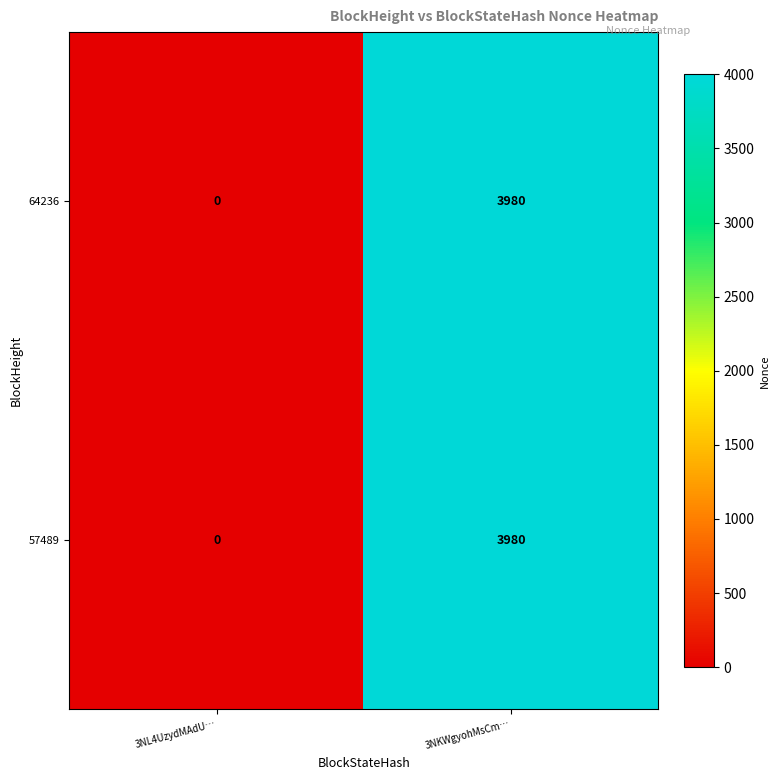

What is the average value of the 64236 series?

1990